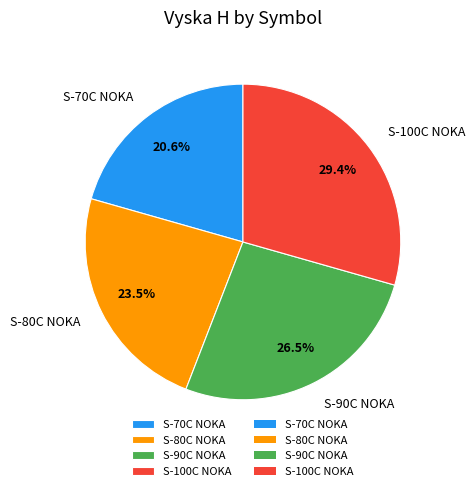

Does S-100C NOKA represent more than half of the total?

No